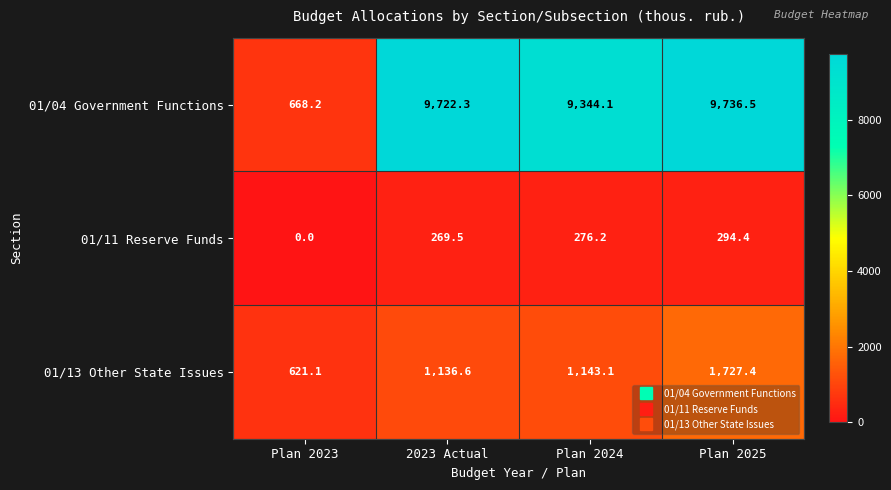

Which series has the largest range (max minus min)?

01/04 Government Functions